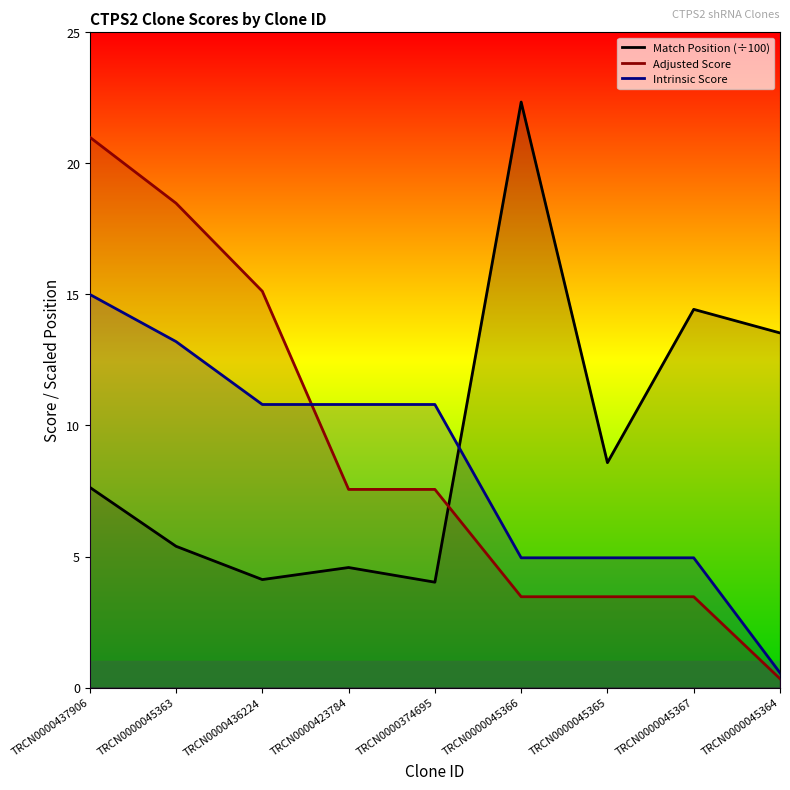

What is the difference between the maximum and second lowest values in the Intrinsic Score series?

10.1